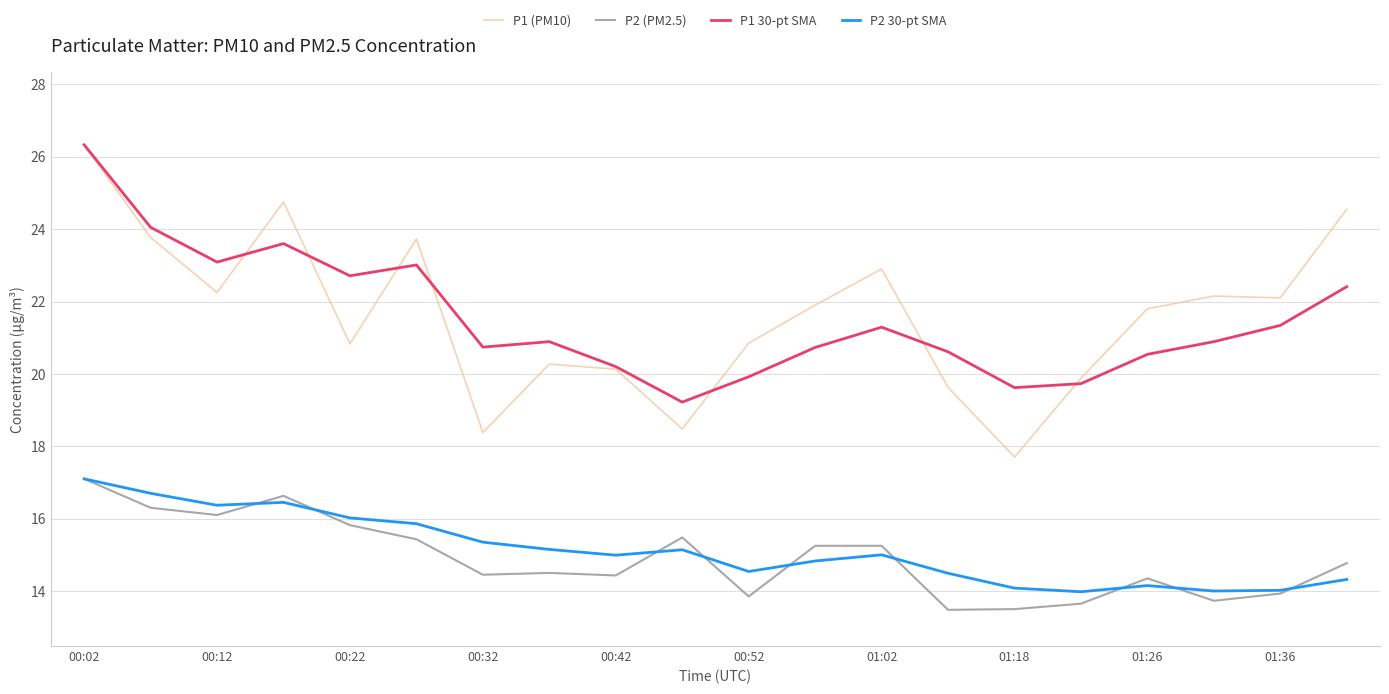

What is the minimum value shown in the chart?

13.5